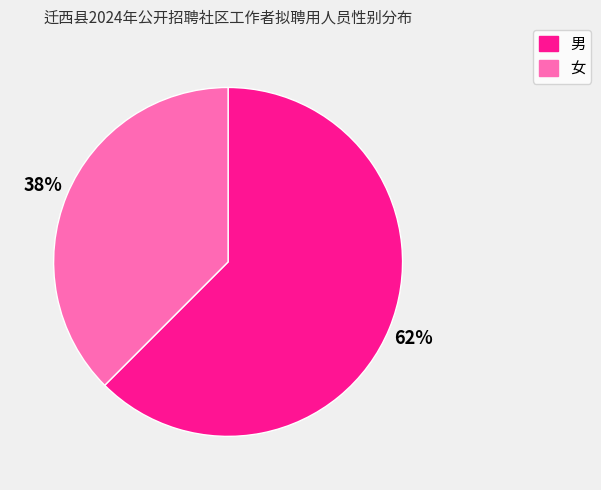

To the nearest percent, what is the average slice percentage?

50%